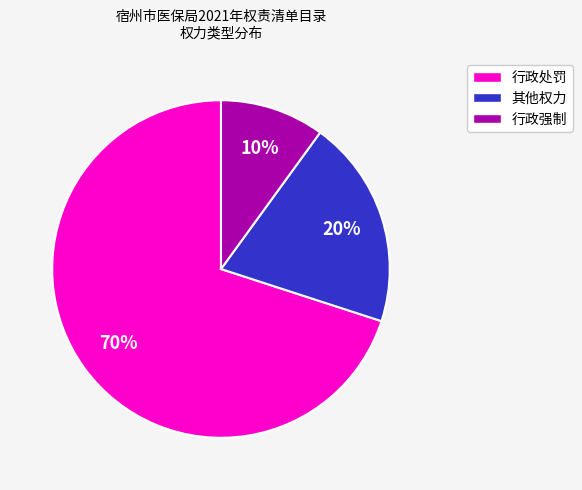

Which slice is the smallest?

行政强制